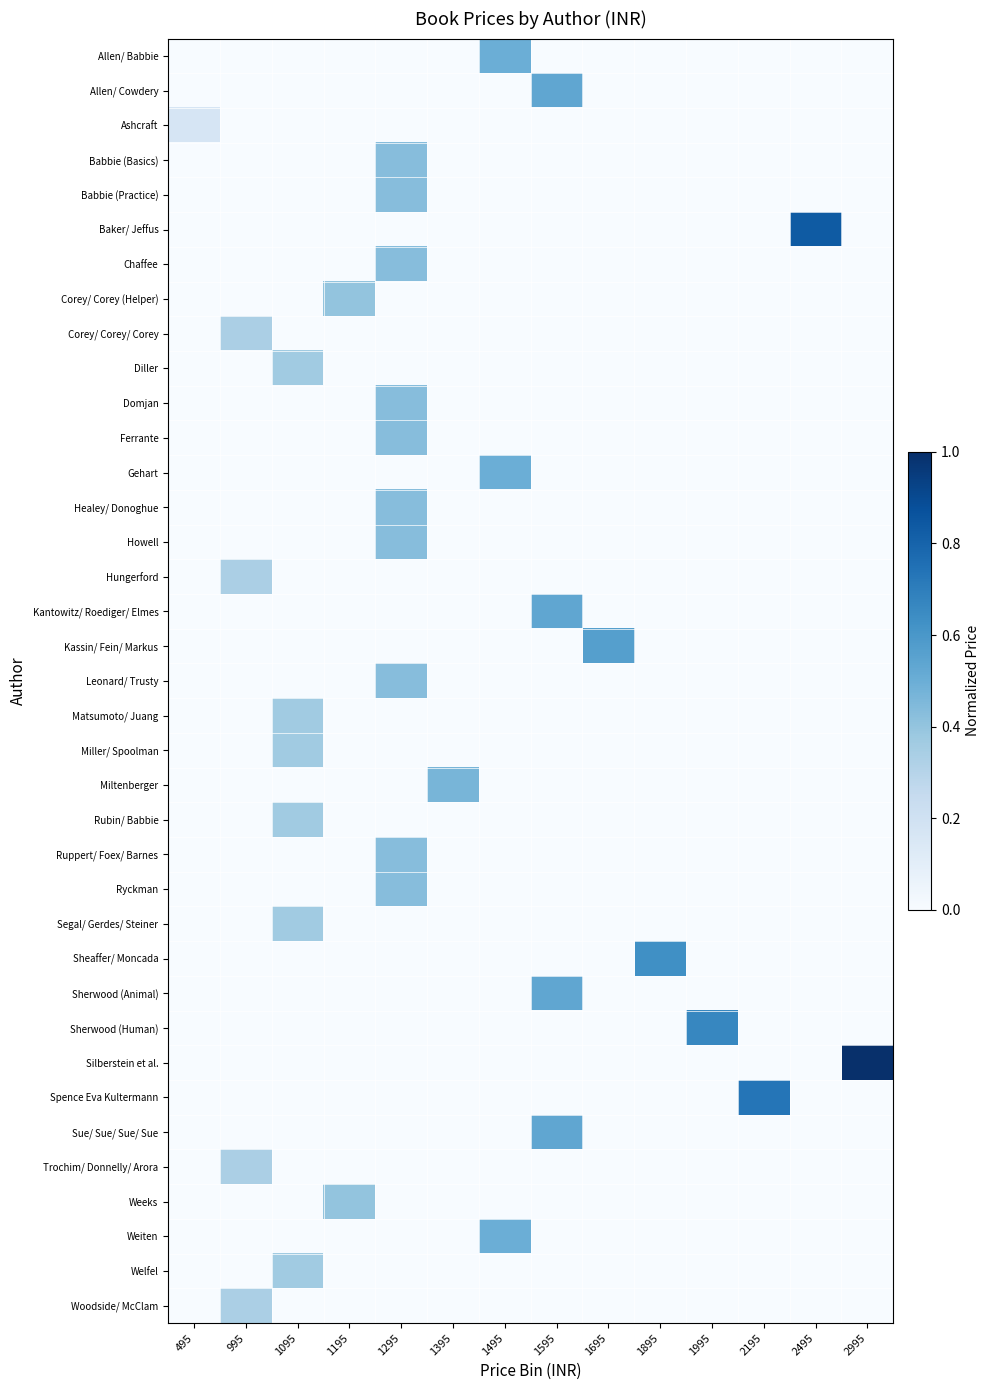

Reading left to right, list all the values displayed in this chart.

Allen/ Babbie: 495=0.0	995=0.0	1095=0.0	1195=0.0	1295=0.0	1395=0.0	1495=0.5	1595=0.0	1695=0.0	1895=0.0	1995=0.0	2195=0.0	2495=0.0	2995=0.0
Allen/ Cowdery: 495=0.0	995=0.0	1095=0.0	1195=0.0	1295=0.0	1395=0.0	1495=0.0	1595=0.5	1695=0.0	1895=0.0	1995=0.0	2195=0.0	2495=0.0	2995=0.0
Ashcraft: 495=0.2	995=0.0	1095=0.0	1195=0.0	1295=0.0	1395=0.0	1495=0.0	1595=0.0	1695=0.0	1895=0.0	1995=0.0	2195=0.0	2495=0.0	2995=0.0
Babbie (Basics): 495=0.0	995=0.0	1095=0.0	1195=0.0	1295=0.4	1395=0.0	1495=0.0	1595=0.0	1695=0.0	1895=0.0	1995=0.0	2195=0.0	2495=0.0	2995=0.0
Babbie (Practice): 495=0.0	995=0.0	1095=0.0	1195=0.0	1295=0.4	1395=0.0	1495=0.0	1595=0.0	1695=0.0	1895=0.0	1995=0.0	2195=0.0	2495=0.0	2995=0.0
Baker/ Jeffus: 495=0.0	995=0.0	1095=0.0	1195=0.0	1295=0.0	1395=0.0	1495=0.0	1595=0.0	1695=0.0	1895=0.0	1995=0.0	2195=0.0	2495=0.8	2995=0.0
Chaffee: 495=0.0	995=0.0	1095=0.0	1195=0.0	1295=0.4	1395=0.0	1495=0.0	1595=0.0	1695=0.0	1895=0.0	1995=0.0	2195=0.0	2495=0.0	2995=0.0
Corey/ Corey (Helper): 495=0.0	995=0.0	1095=0.0	1195=0.4	1295=0.0	1395=0.0	1495=0.0	1595=0.0	1695=0.0	1895=0.0	1995=0.0	2195=0.0	2495=0.0	2995=0.0
Corey/ Corey/ Corey: 495=0.0	995=0.3	1095=0.0	1195=0.0	1295=0.0	1395=0.0	1495=0.0	1595=0.0	1695=0.0	1895=0.0	1995=0.0	2195=0.0	2495=0.0	2995=0.0
Diller: 495=0.0	995=0.0	1095=0.4	1195=0.0	1295=0.0	1395=0.0	1495=0.0	1595=0.0	1695=0.0	1895=0.0	1995=0.0	2195=0.0	2495=0.0	2995=0.0
Domjan: 495=0.0	995=0.0	1095=0.0	1195=0.0	1295=0.4	1395=0.0	1495=0.0	1595=0.0	1695=0.0	1895=0.0	1995=0.0	2195=0.0	2495=0.0	2995=0.0
Ferrante: 495=0.0	995=0.0	1095=0.0	1195=0.0	1295=0.4	1395=0.0	1495=0.0	1595=0.0	1695=0.0	1895=0.0	1995=0.0	2195=0.0	2495=0.0	2995=0.0
Gehart: 495=0.0	995=0.0	1095=0.0	1195=0.0	1295=0.0	1395=0.0	1495=0.5	1595=0.0	1695=0.0	1895=0.0	1995=0.0	2195=0.0	2495=0.0	2995=0.0
Healey/ Donoghue: 495=0.0	995=0.0	1095=0.0	1195=0.0	1295=0.4	1395=0.0	1495=0.0	1595=0.0	1695=0.0	1895=0.0	1995=0.0	2195=0.0	2495=0.0	2995=0.0
Howell: 495=0.0	995=0.0	1095=0.0	1195=0.0	1295=0.4	1395=0.0	1495=0.0	1595=0.0	1695=0.0	1895=0.0	1995=0.0	2195=0.0	2495=0.0	2995=0.0
Hungerford: 495=0.0	995=0.3	1095=0.0	1195=0.0	1295=0.0	1395=0.0	1495=0.0	1595=0.0	1695=0.0	1895=0.0	1995=0.0	2195=0.0	2495=0.0	2995=0.0
Kantowitz/ Roediger/ Elmes: 495=0.0	995=0.0	1095=0.0	1195=0.0	1295=0.0	1395=0.0	1495=0.0	1595=0.5	1695=0.0	1895=0.0	1995=0.0	2195=0.0	2495=0.0	2995=0.0
Kassin/ Fein/ Markus: 495=0.0	995=0.0	1095=0.0	1195=0.0	1295=0.0	1395=0.0	1495=0.0	1595=0.0	1695=0.6	1895=0.0	1995=0.0	2195=0.0	2495=0.0	2995=0.0
Leonard/ Trusty: 495=0.0	995=0.0	1095=0.0	1195=0.0	1295=0.4	1395=0.0	1495=0.0	1595=0.0	1695=0.0	1895=0.0	1995=0.0	2195=0.0	2495=0.0	2995=0.0
Matsumoto/ Juang: 495=0.0	995=0.0	1095=0.4	1195=0.0	1295=0.0	1395=0.0	1495=0.0	1595=0.0	1695=0.0	1895=0.0	1995=0.0	2195=0.0	2495=0.0	2995=0.0
Miller/ Spoolman: 495=0.0	995=0.0	1095=0.4	1195=0.0	1295=0.0	1395=0.0	1495=0.0	1595=0.0	1695=0.0	1895=0.0	1995=0.0	2195=0.0	2495=0.0	2995=0.0
Miltenberger: 495=0.0	995=0.0	1095=0.0	1195=0.0	1295=0.0	1395=0.5	1495=0.0	1595=0.0	1695=0.0	1895=0.0	1995=0.0	2195=0.0	2495=0.0	2995=0.0
Rubin/ Babbie: 495=0.0	995=0.0	1095=0.4	1195=0.0	1295=0.0	1395=0.0	1495=0.0	1595=0.0	1695=0.0	1895=0.0	1995=0.0	2195=0.0	2495=0.0	2995=0.0
Ruppert/ Foex/ Barnes: 495=0.0	995=0.0	1095=0.0	1195=0.0	1295=0.4	1395=0.0	1495=0.0	1595=0.0	1695=0.0	1895=0.0	1995=0.0	2195=0.0	2495=0.0	2995=0.0
Ryckman: 495=0.0	995=0.0	1095=0.0	1195=0.0	1295=0.4	1395=0.0	1495=0.0	1595=0.0	1695=0.0	1895=0.0	1995=0.0	2195=0.0	2495=0.0	2995=0.0
Segal/ Gerdes/ Steiner: 495=0.0	995=0.0	1095=0.4	1195=0.0	1295=0.0	1395=0.0	1495=0.0	1595=0.0	1695=0.0	1895=0.0	1995=0.0	2195=0.0	2495=0.0	2995=0.0
Sheaffer/ Moncada: 495=0.0	995=0.0	1095=0.0	1195=0.0	1295=0.0	1395=0.0	1495=0.0	1595=0.0	1695=0.0	1895=0.6	1995=0.0	2195=0.0	2495=0.0	2995=0.0
Sherwood (Animal): 495=0.0	995=0.0	1095=0.0	1195=0.0	1295=0.0	1395=0.0	1495=0.0	1595=0.5	1695=0.0	1895=0.0	1995=0.0	2195=0.0	2495=0.0	2995=0.0
Sherwood (Human): 495=0.0	995=0.0	1095=0.0	1195=0.0	1295=0.0	1395=0.0	1495=0.0	1595=0.0	1695=0.0	1895=0.0	1995=0.7	2195=0.0	2495=0.0	2995=0.0
Silberstein et al.: 495=0.0	995=0.0	1095=0.0	1195=0.0	1295=0.0	1395=0.0	1495=0.0	1595=0.0	1695=0.0	1895=0.0	1995=0.0	2195=0.0	2495=0.0	2995=1.0
Spence Eva Kultermann: 495=0.0	995=0.0	1095=0.0	1195=0.0	1295=0.0	1395=0.0	1495=0.0	1595=0.0	1695=0.0	1895=0.0	1995=0.0	2195=0.7	2495=0.0	2995=0.0
Sue/ Sue/ Sue/ Sue: 495=0.0	995=0.0	1095=0.0	1195=0.0	1295=0.0	1395=0.0	1495=0.0	1595=0.5	1695=0.0	1895=0.0	1995=0.0	2195=0.0	2495=0.0	2995=0.0
Trochim/ Donnelly/ Arora: 495=0.0	995=0.3	1095=0.0	1195=0.0	1295=0.0	1395=0.0	1495=0.0	1595=0.0	1695=0.0	1895=0.0	1995=0.0	2195=0.0	2495=0.0	2995=0.0
Weeks: 495=0.0	995=0.0	1095=0.0	1195=0.4	1295=0.0	1395=0.0	1495=0.0	1595=0.0	1695=0.0	1895=0.0	1995=0.0	2195=0.0	2495=0.0	2995=0.0
Weiten: 495=0.0	995=0.0	1095=0.0	1195=0.0	1295=0.0	1395=0.0	1495=0.5	1595=0.0	1695=0.0	1895=0.0	1995=0.0	2195=0.0	2495=0.0	2995=0.0
Welfel: 495=0.0	995=0.0	1095=0.4	1195=0.0	1295=0.0	1395=0.0	1495=0.0	1595=0.0	1695=0.0	1895=0.0	1995=0.0	2195=0.0	2495=0.0	2995=0.0
Woodside/ McClam: 495=0.0	995=0.3	1095=0.0	1195=0.0	1295=0.0	1395=0.0	1495=0.0	1595=0.0	1695=0.0	1895=0.0	1995=0.0	2195=0.0	2495=0.0	2995=0.0